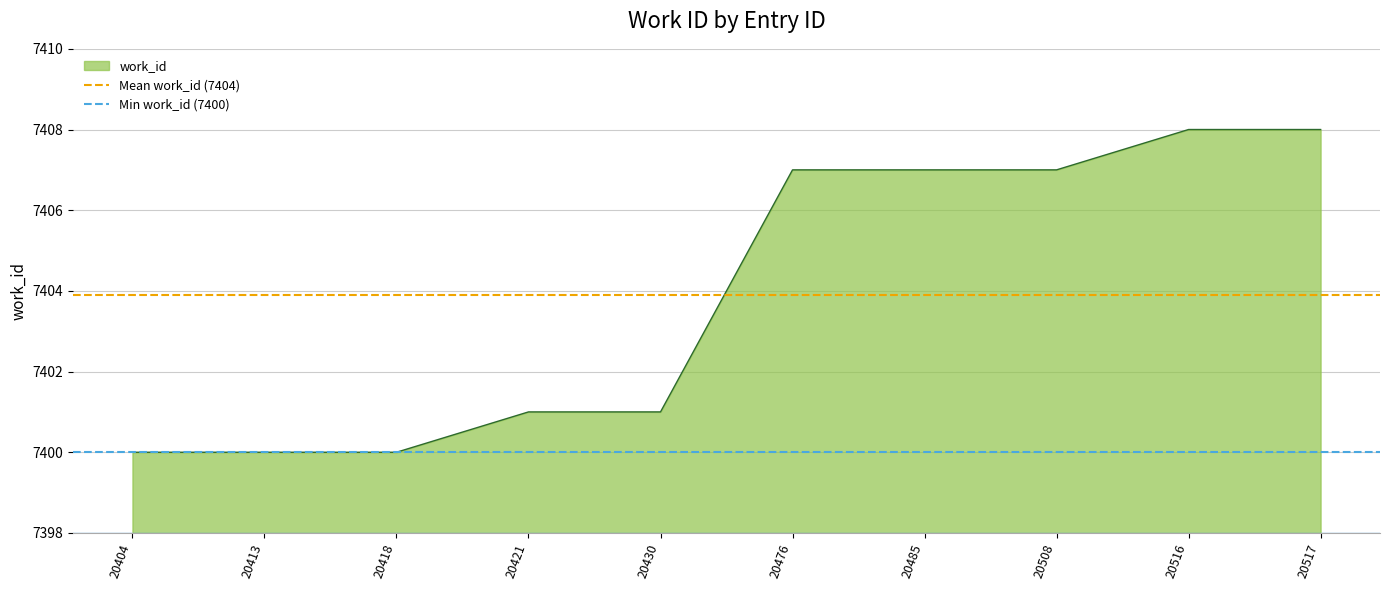

Is it true that work_id equals 4574 at 20517?

False